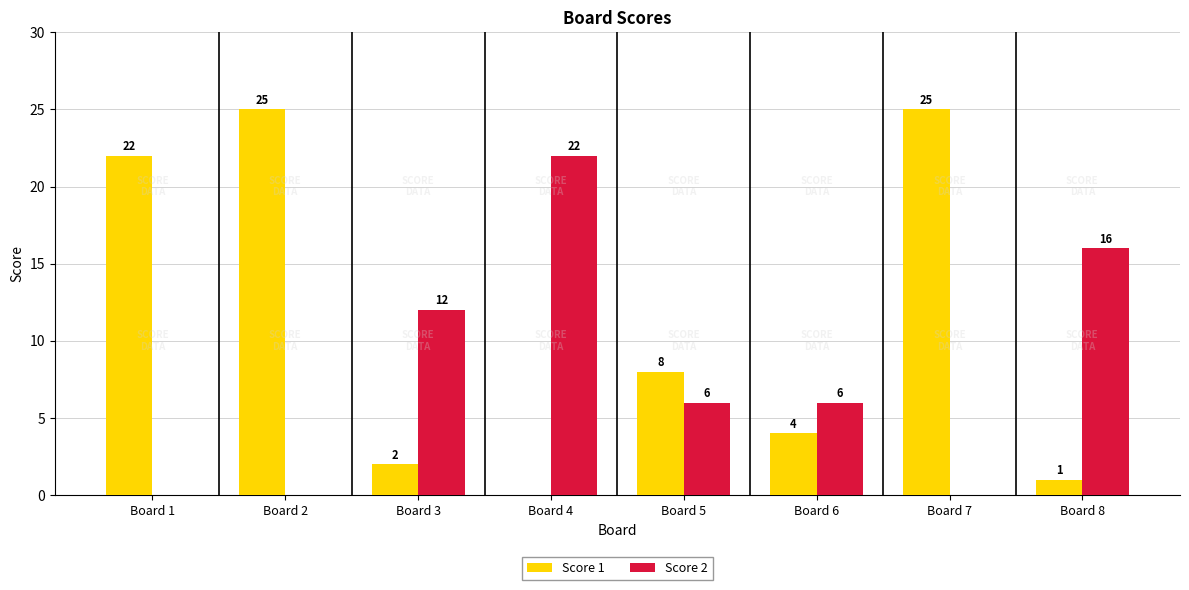

Is it true that Score 2 equals 0 at Board 2?

True